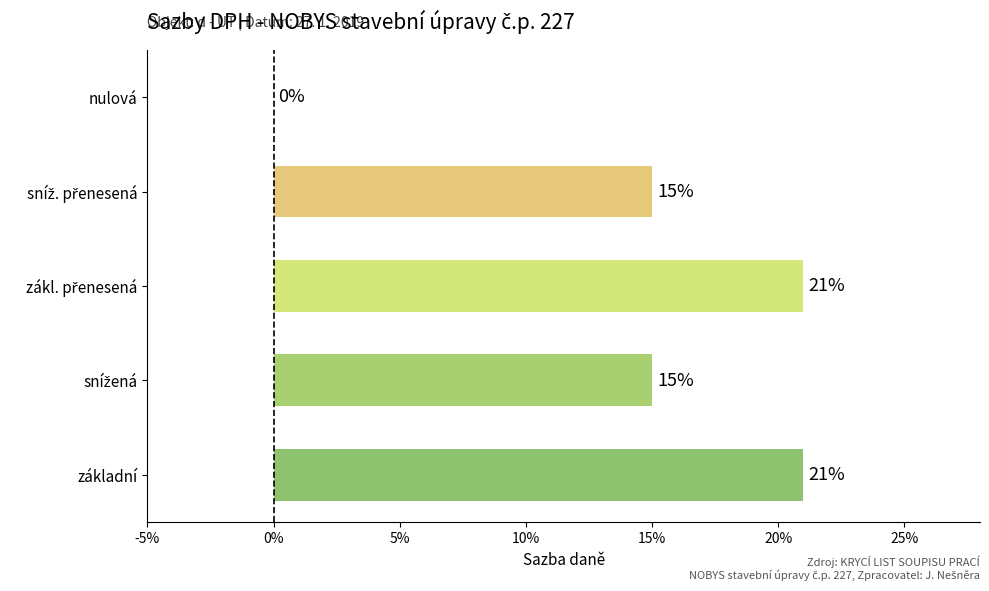

What is the maximum value shown in the chart?

0.2